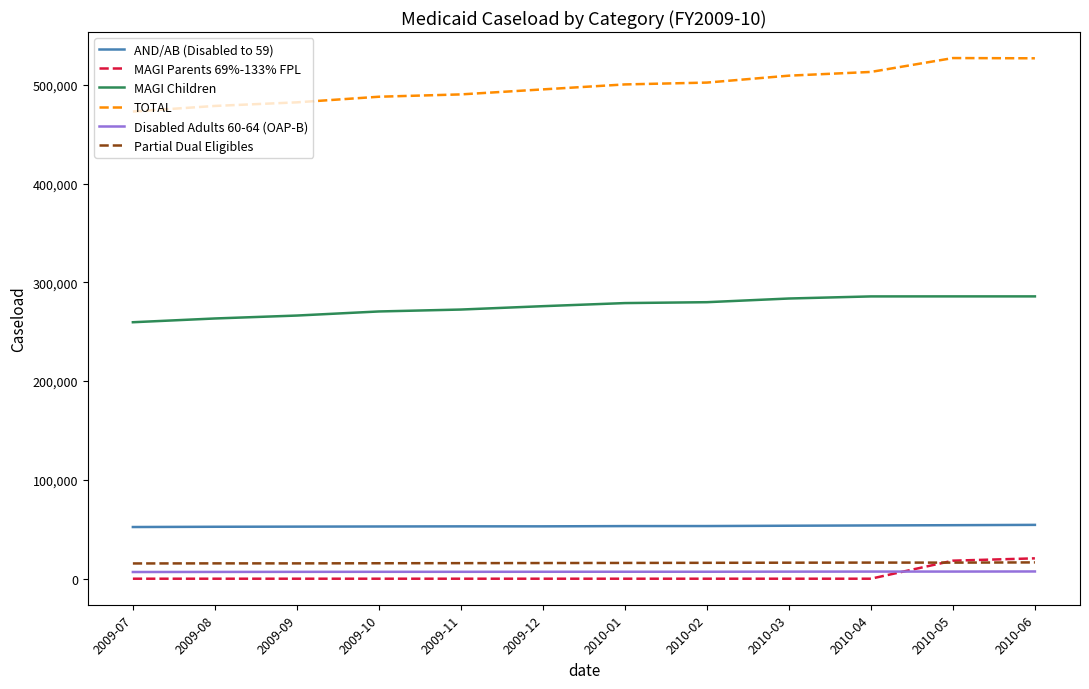

What is the maximum value shown in the chart?

527027